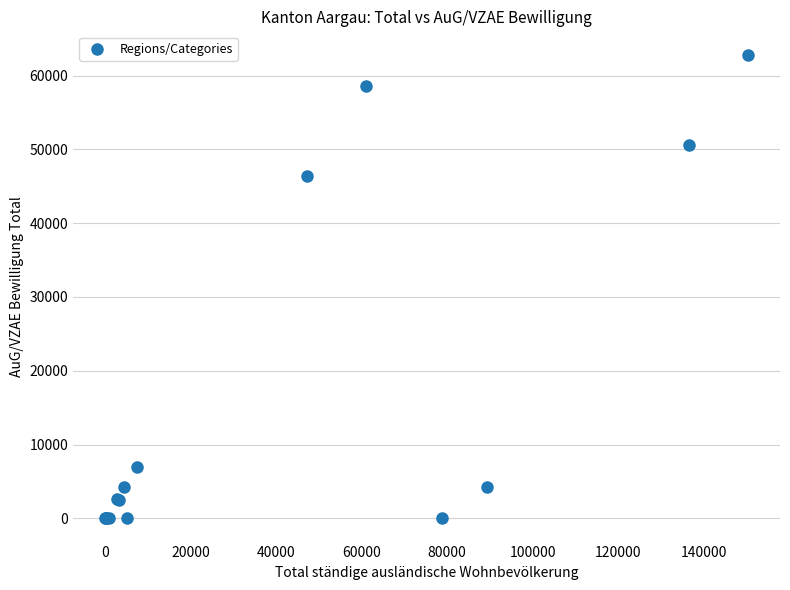

What Y value in the scatter plot is closest to 31421?

46368